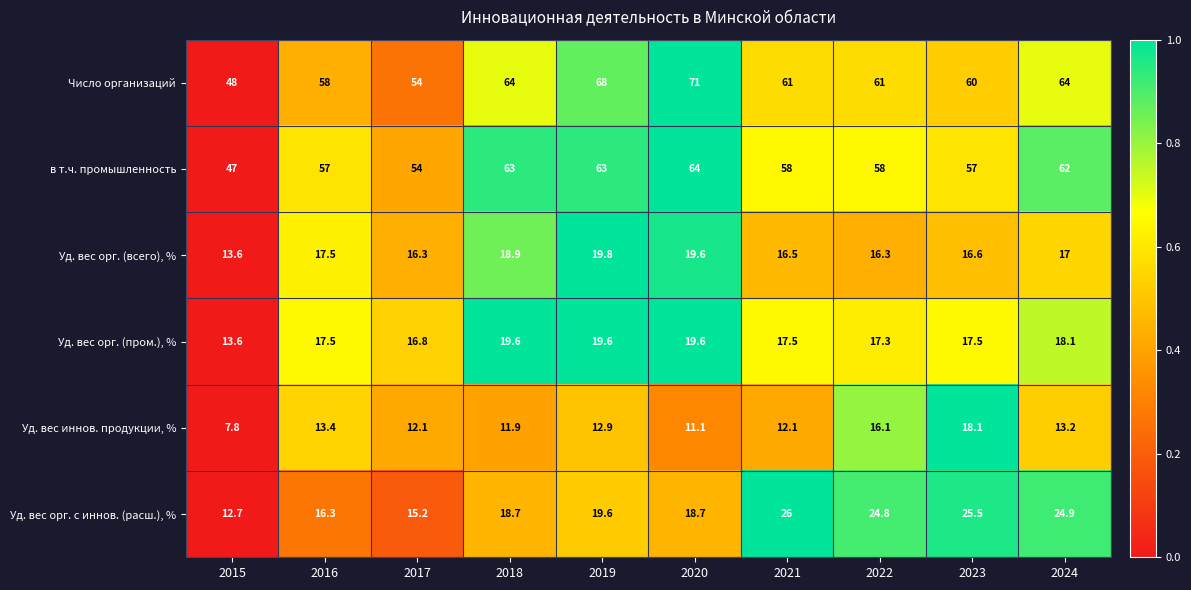

The Уд. вес иннов. продукции, % series shows 27.2 at 2022. True or false?

False